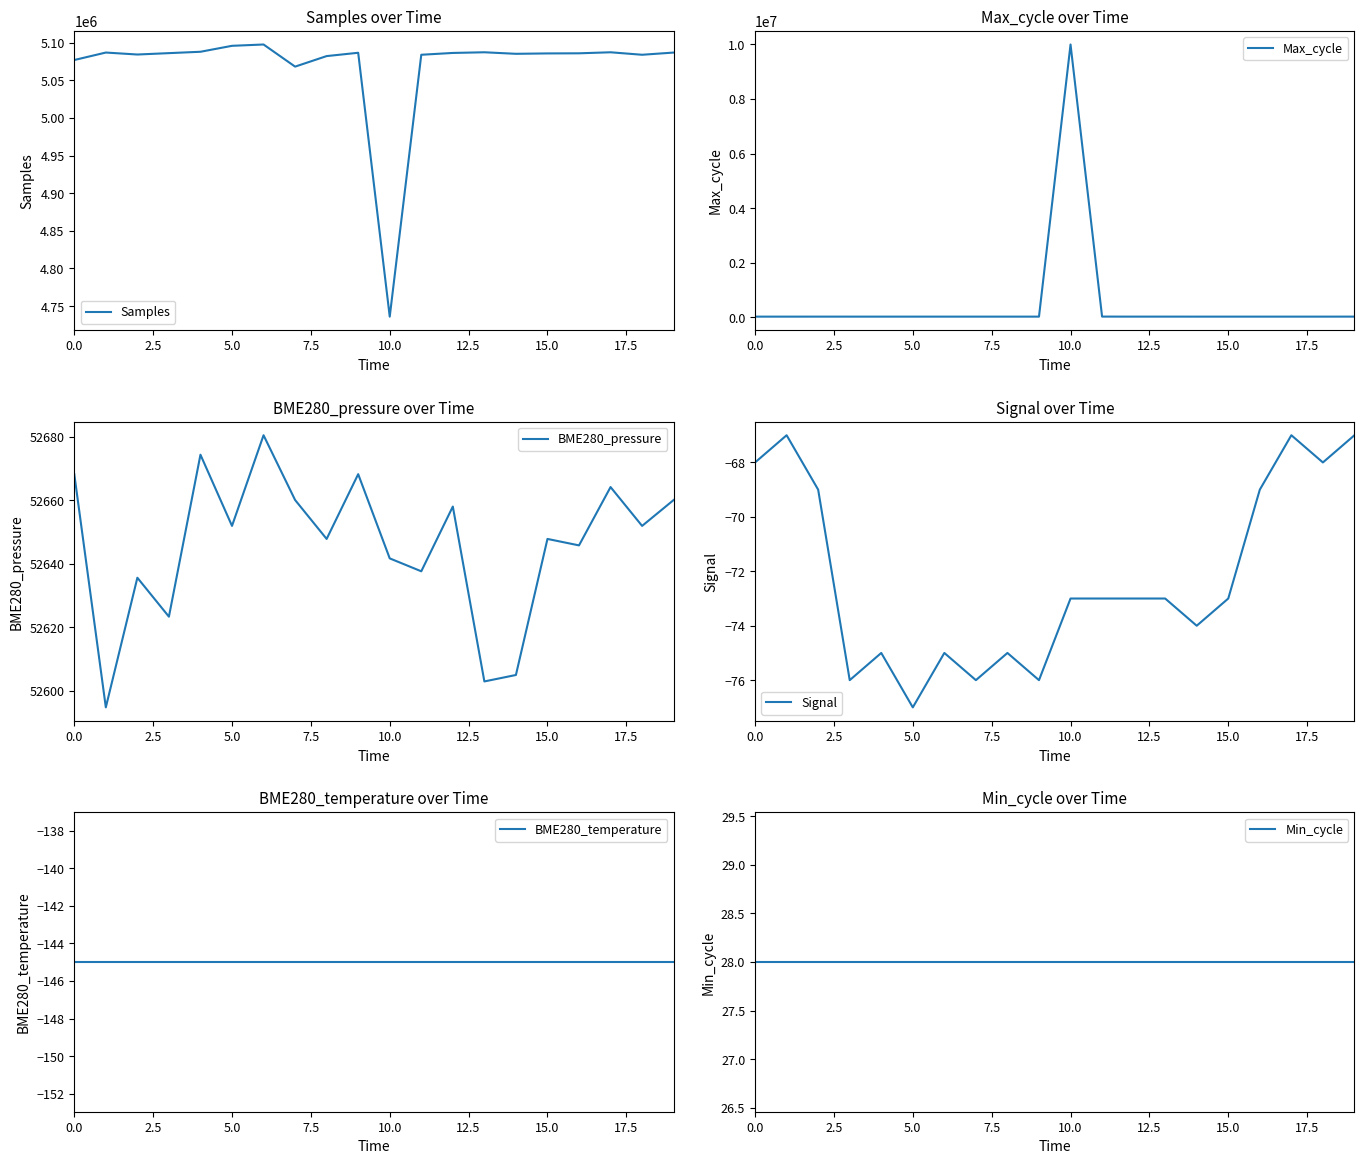

Which series has the largest total across all categories?

Samples